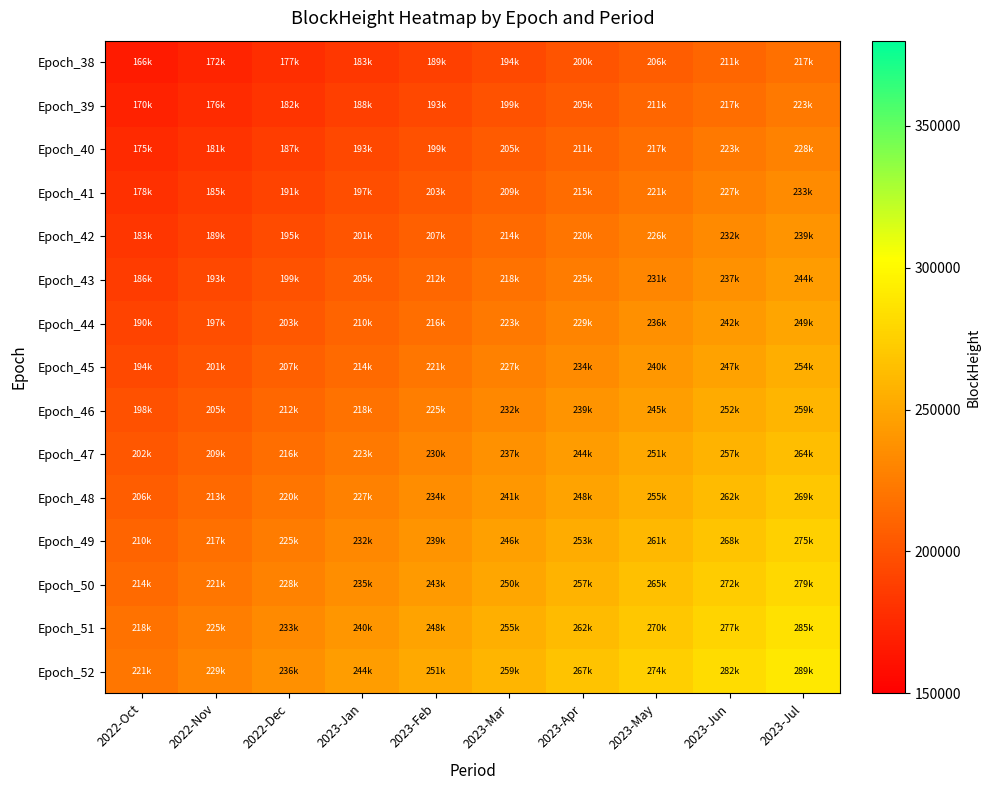

At how many categories does at least one series exceed 260975?

4